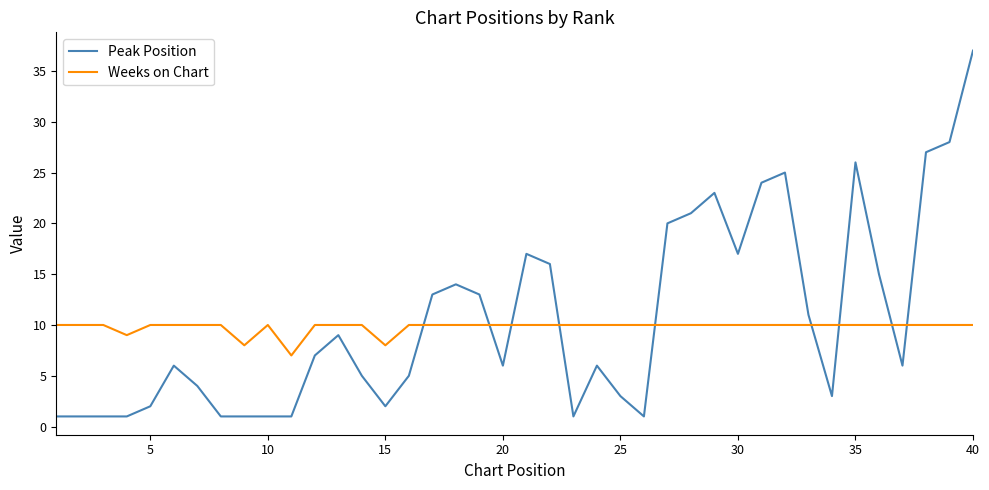

List the series in order of their overall mean, lowest first.

Weeks on Chart, Peak Position